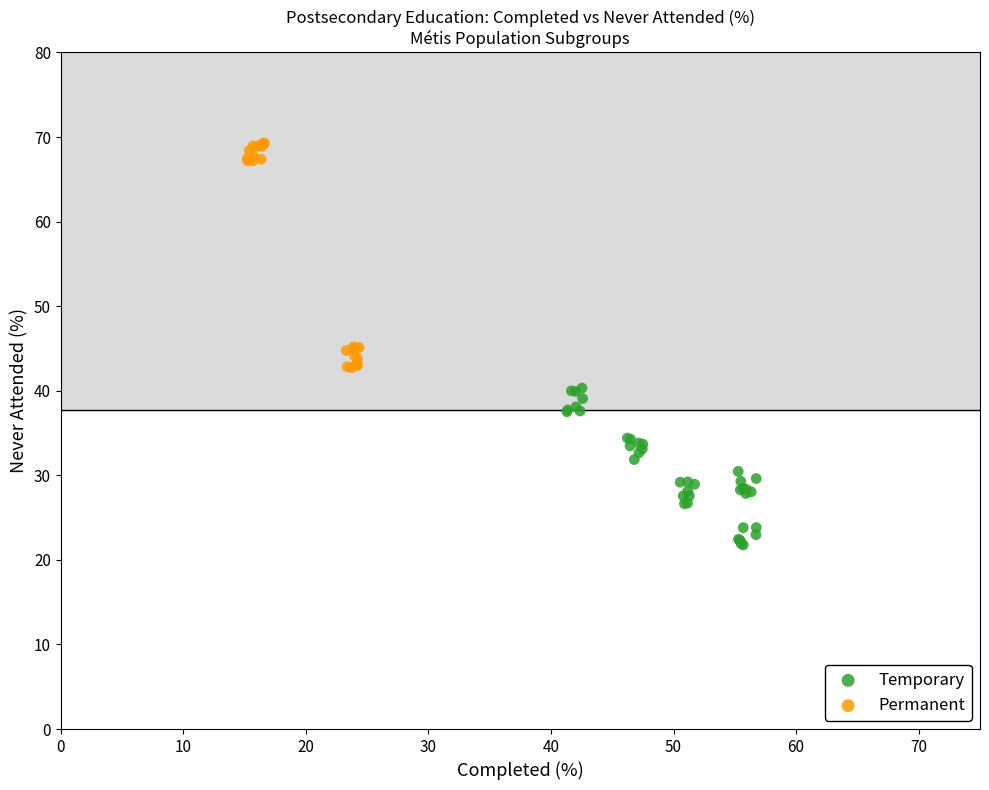

Which series reaches the maximum Y coordinate?

Permanent